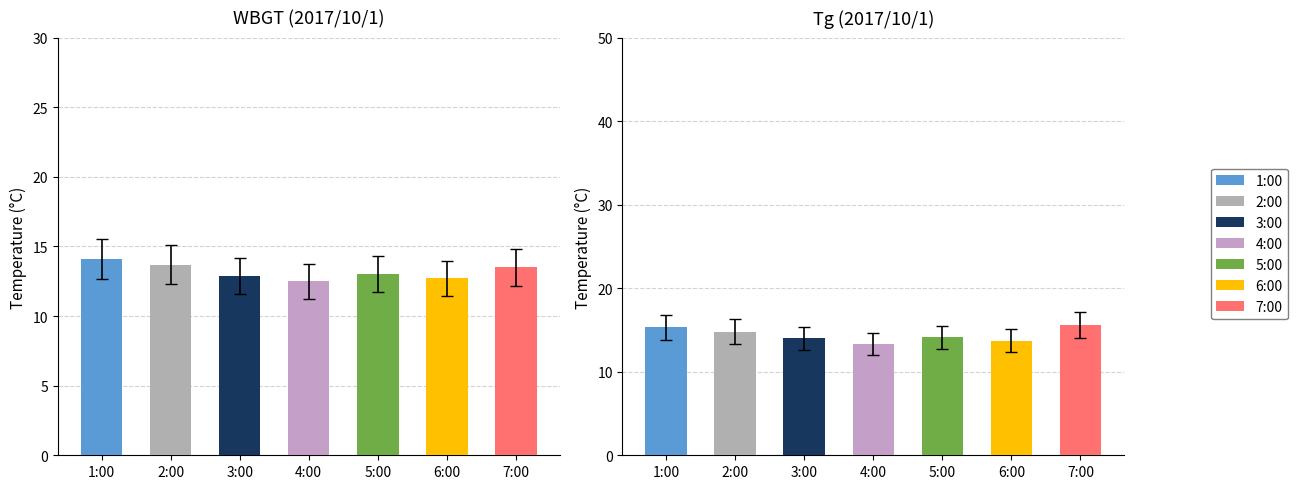

The WBGT series shows 31.6 at 16:00. True or false?

False